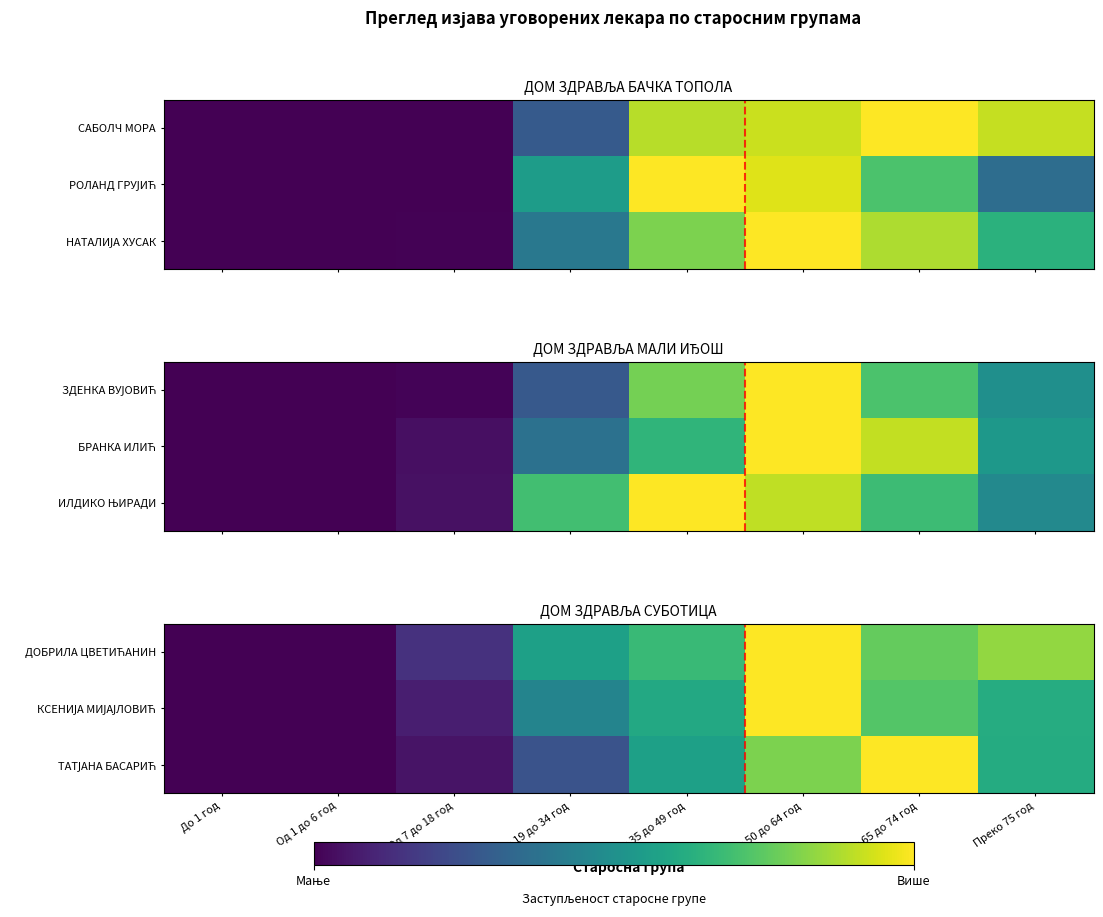

Where is КСЕНИЈА МИЈАЈЛОВИЋ nearest to the value 0?

До 1 год